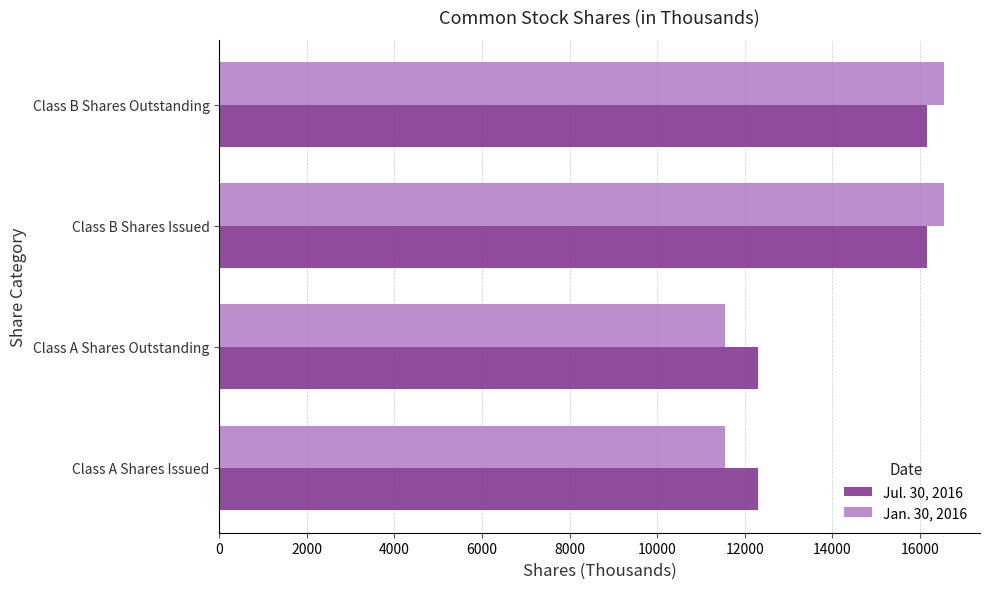

What are all the series names shown in the legend?

Jul. 30, 2016, Jan. 30, 2016